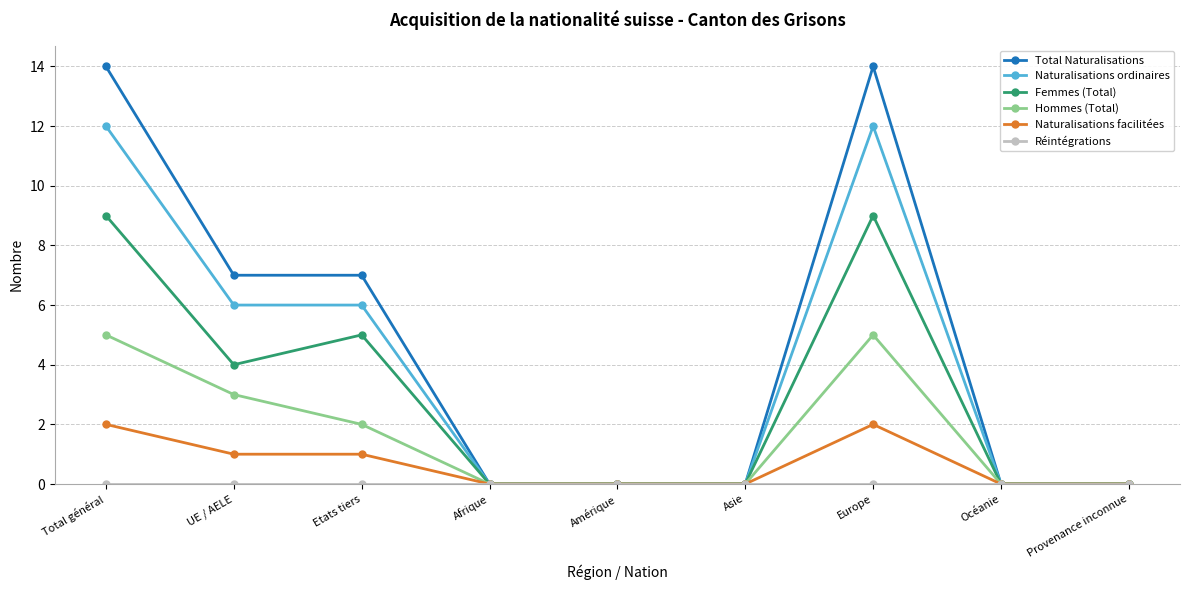

Which series has the largest range (max minus min)?

Total Naturalisations